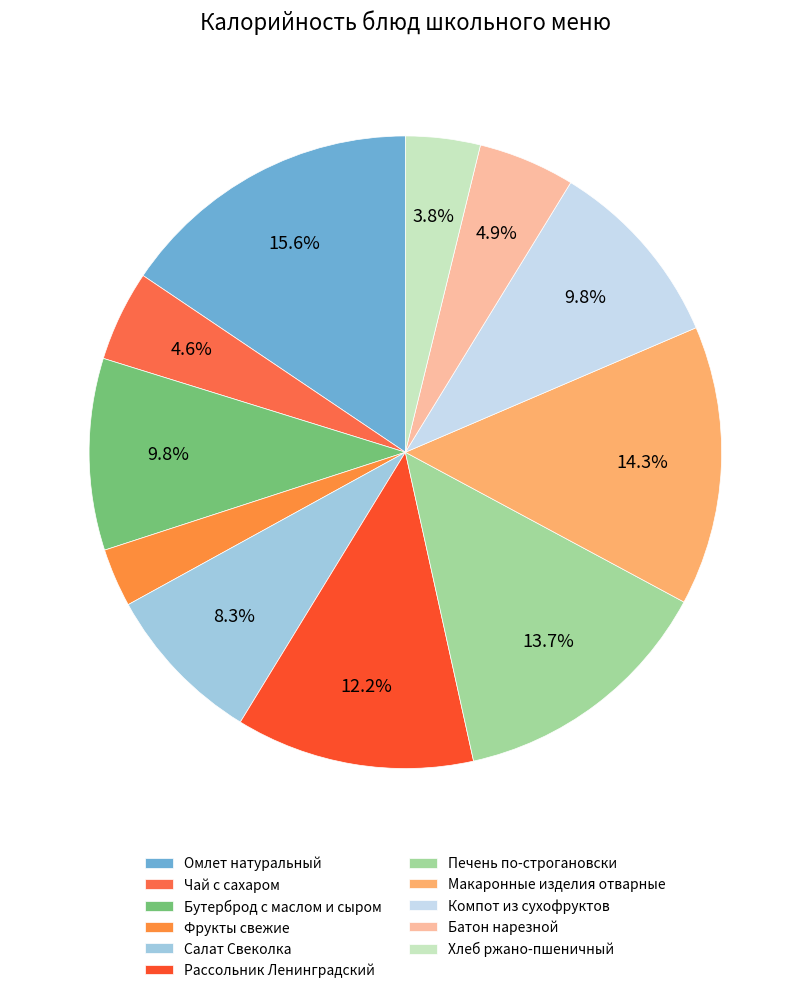

How many segments does this pie chart have?

11